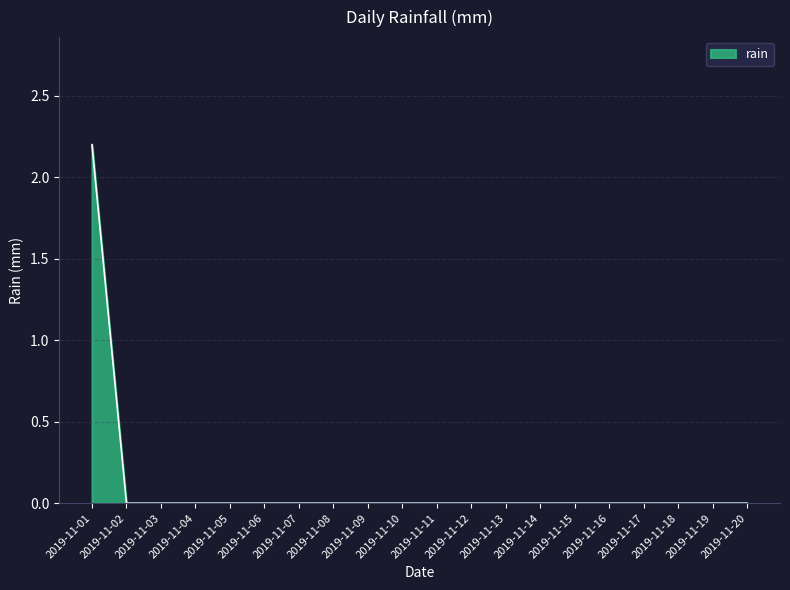

The chart shows a value of -1.3 at 2019-11-02. True or false?

False